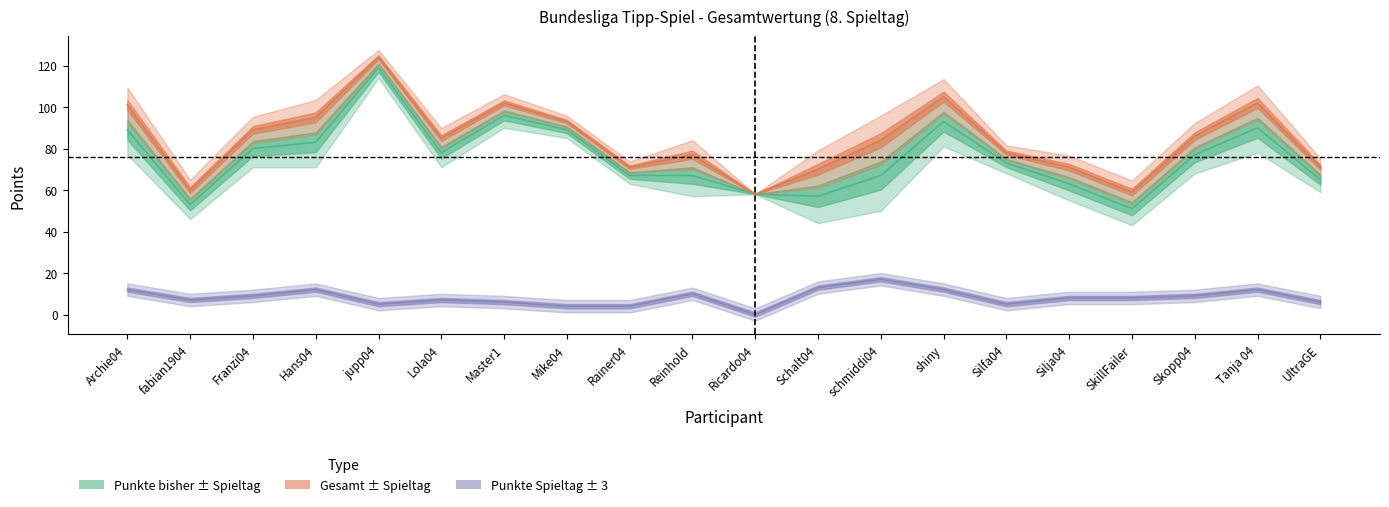

Between Archie04 and Skopp04, which is larger?

Archie04